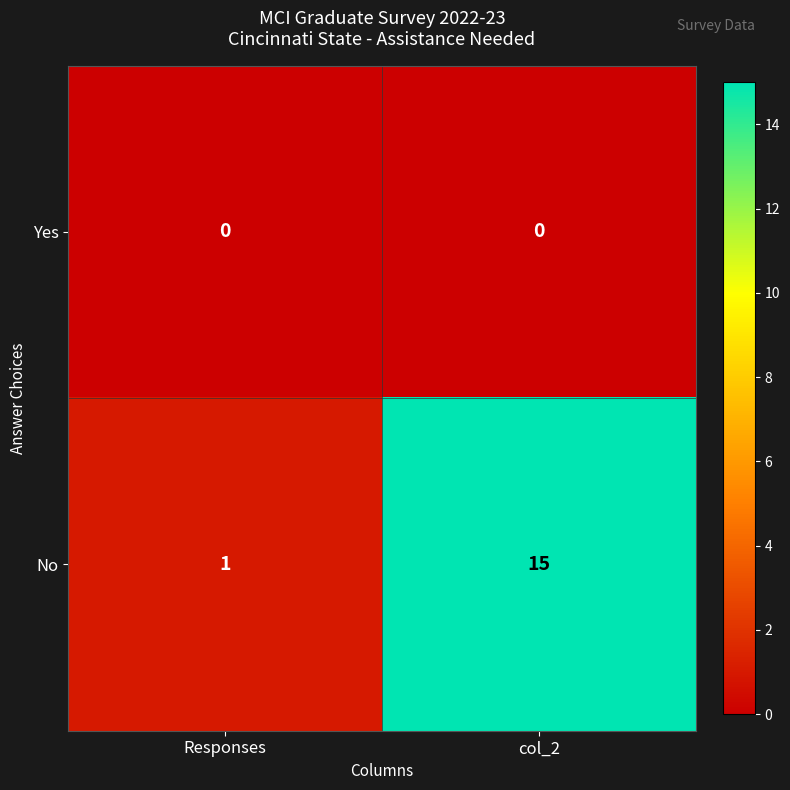

Rank the series by their average value, from lowest to highest.

Yes, No